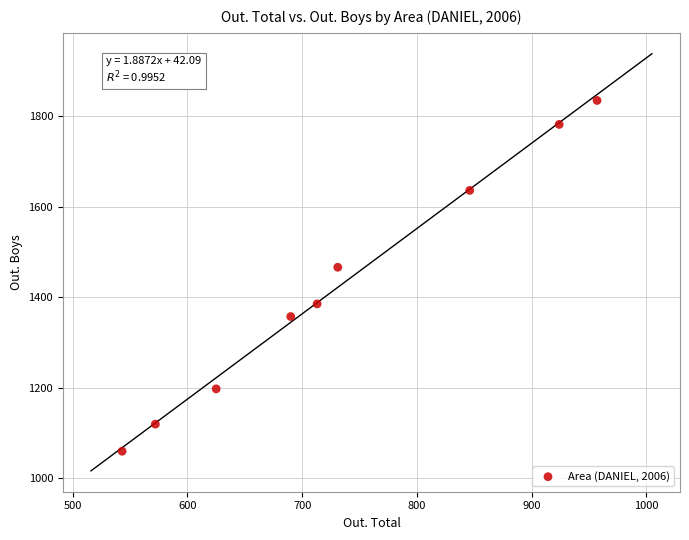

What Y value in the scatter plot is closest to 1447?

1466